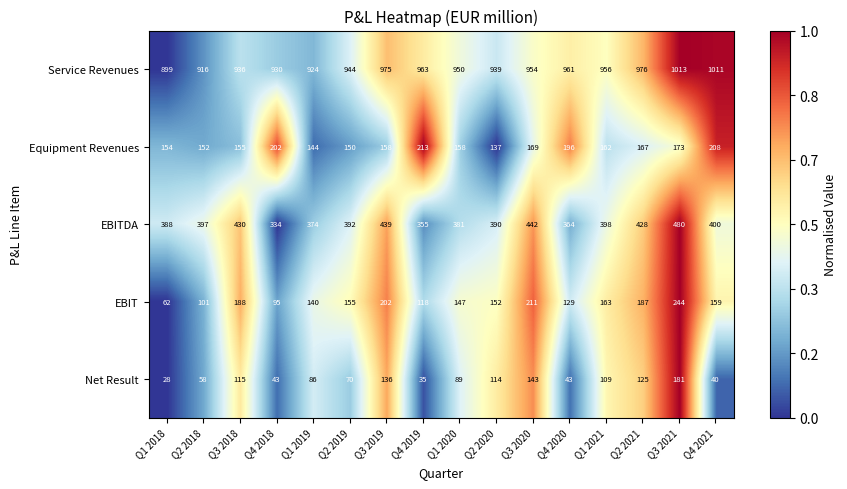

Rank the series at Q1 2020 from highest to lowest value.

Service Revenues, EBITDA, Equipment Revenues, EBIT, Net Result